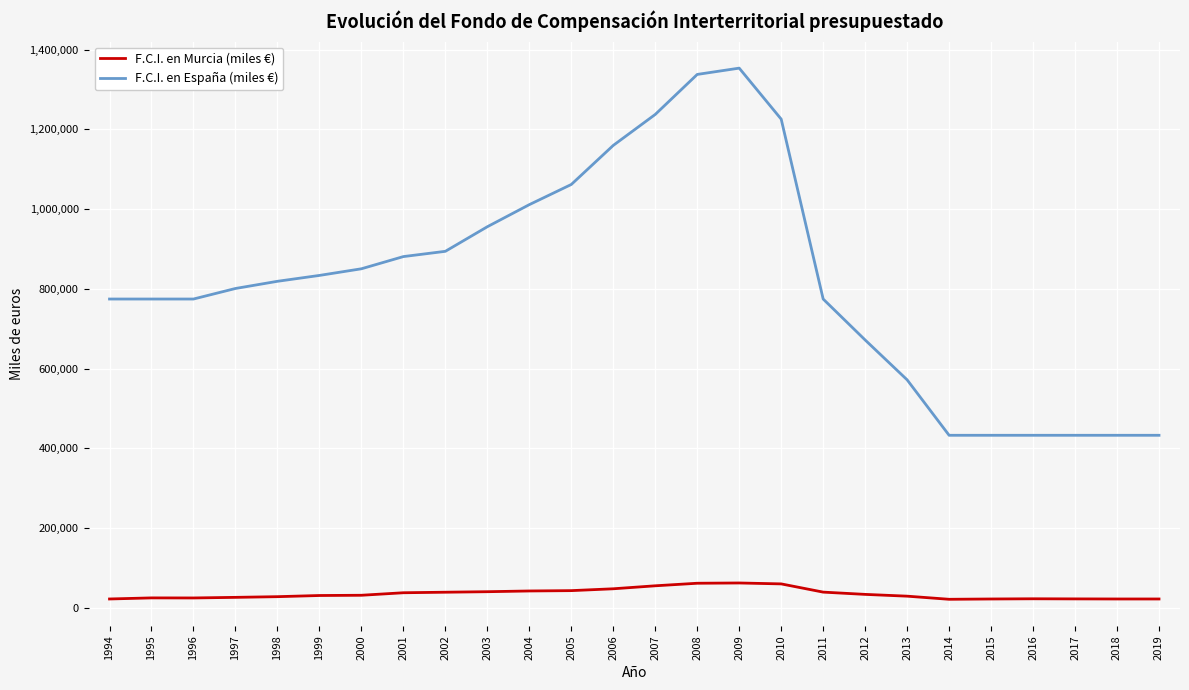

What is the sum of all F.C.I. en España (miles €) values?

21357506.4